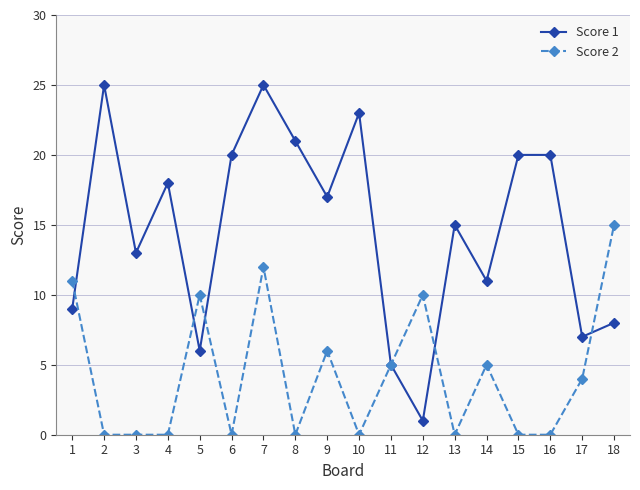

What is the maximum value for Score 2?

15